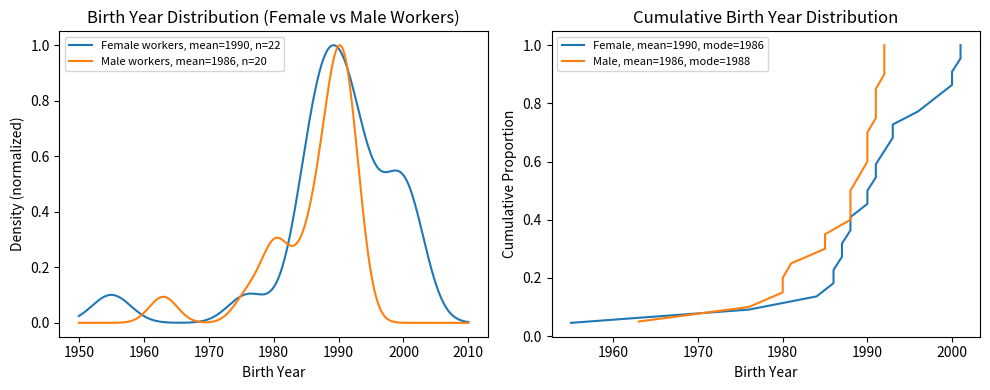

What is the label of the 12th point from the left?

1990